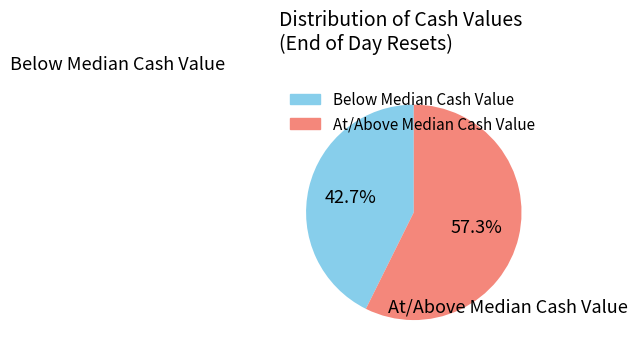

Is there any slice that represents more than half of the pie?

Yes